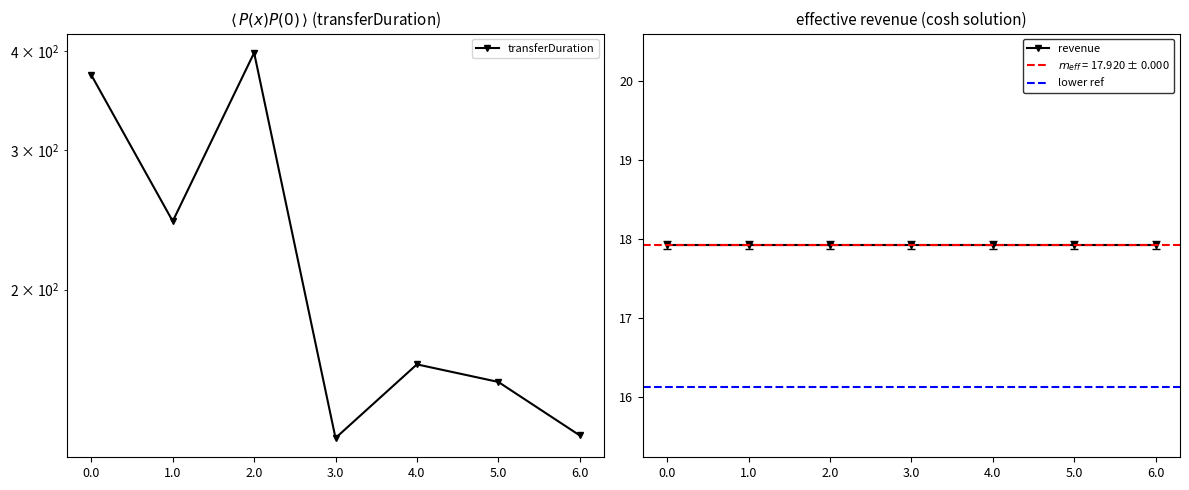

True or false: the data shows 244 at 1.0.

True